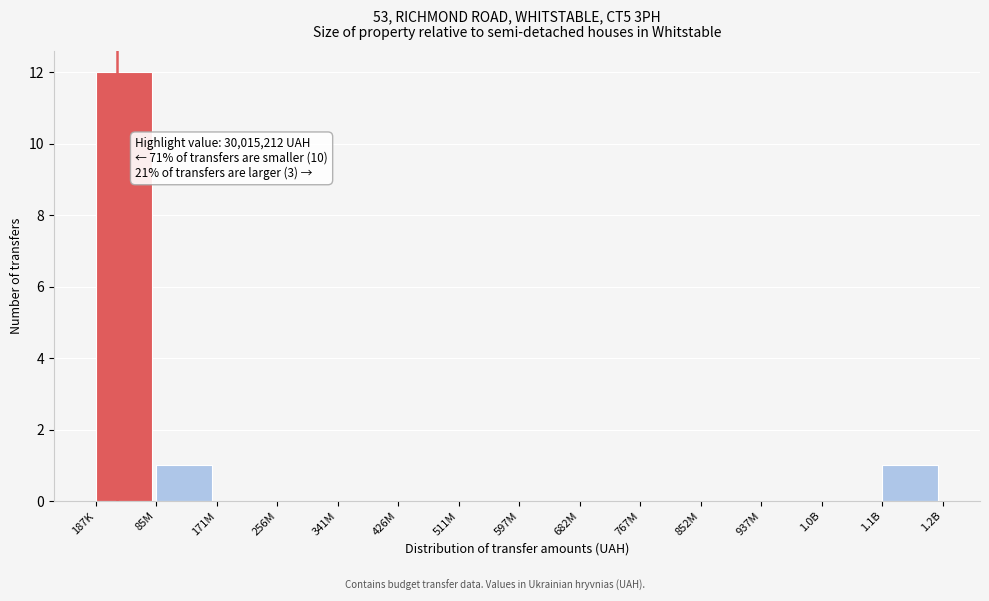

Reading left to right, extract all data points from this chart.

187K=12	85M=1	171M=0	256M=0	341M=0	426M=0	511M=0	597M=0	682M=0	767M=0	852M=0	937M=0	1.0B=0	1.1B=1